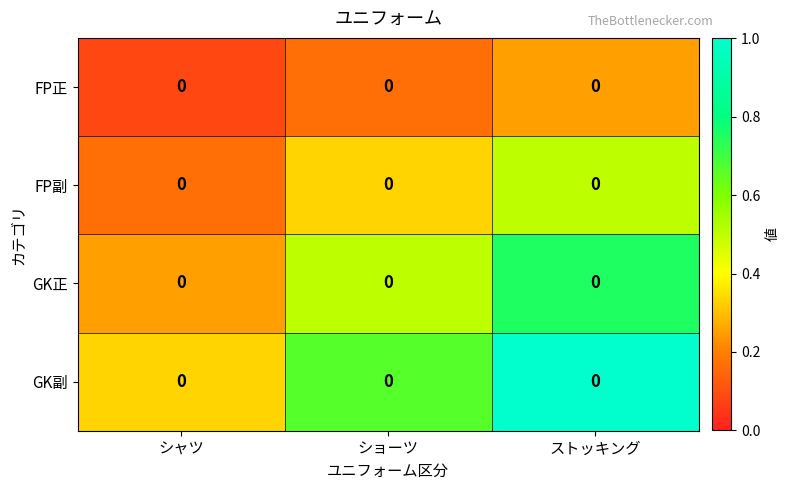

Rank the categories by FP副 value from highest to lowest.

ストッキング, ショーツ, シャツ